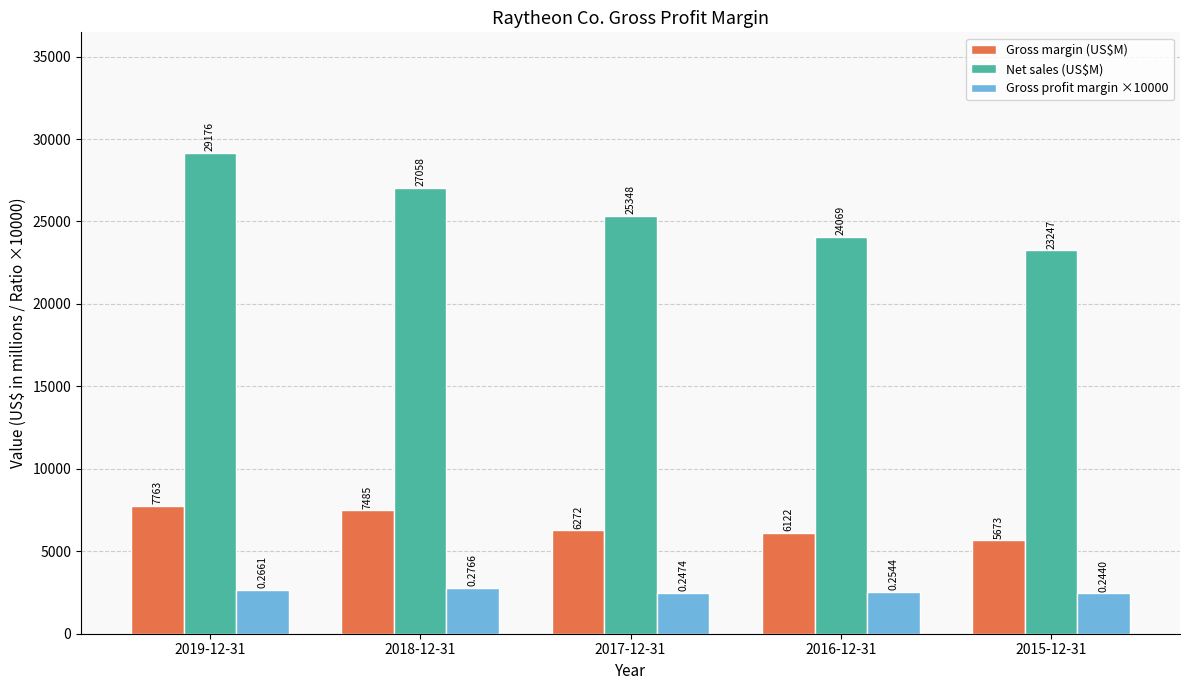

Which series has the largest range (max minus min)?

Net sales (US$M)